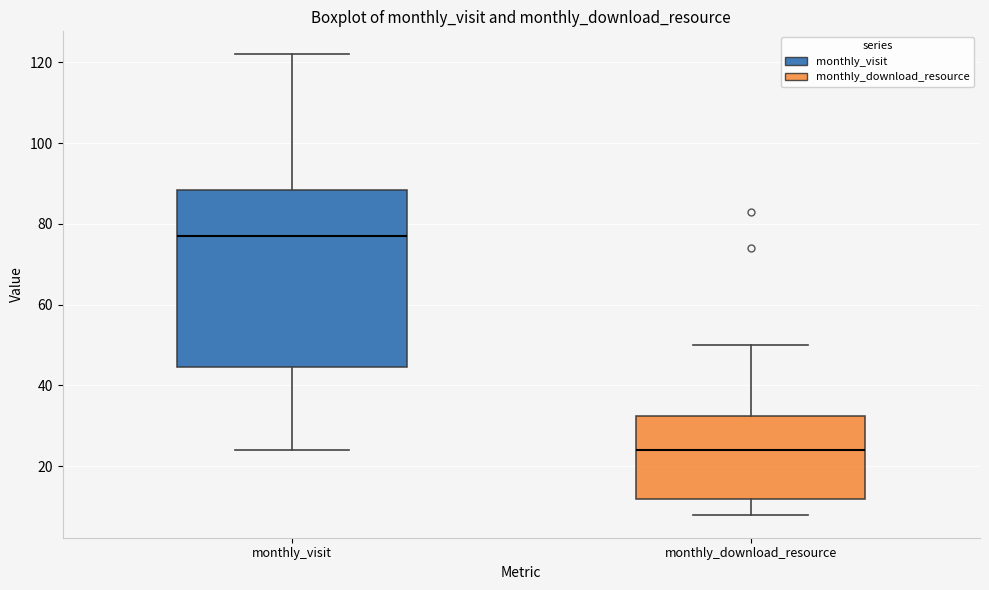

Reading left to right, read every box against the y-axis: the position of its median line, the range the box covers, and the ends of its whiskers. The values are not printed on the chart, so give them approximately, as read against the axis.

monthly_visit: median 78, box 44 to 88, whiskers 24 to 122
monthly_download_resource: median 24, box 12 to 32, whiskers 8 to 50